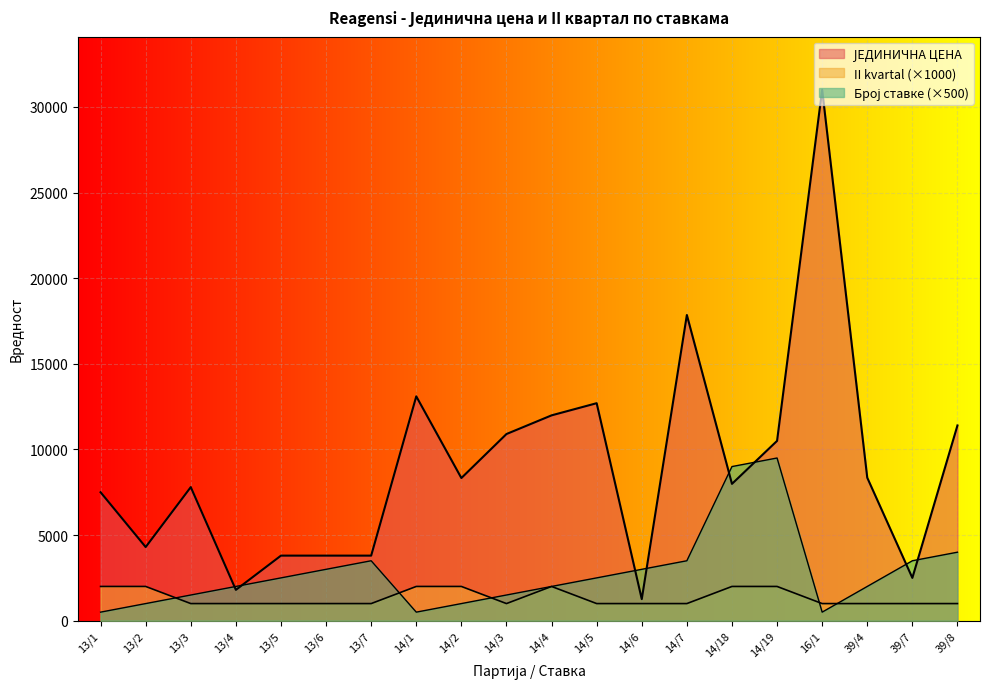

How many data points in II kvartal are above 1000?

7